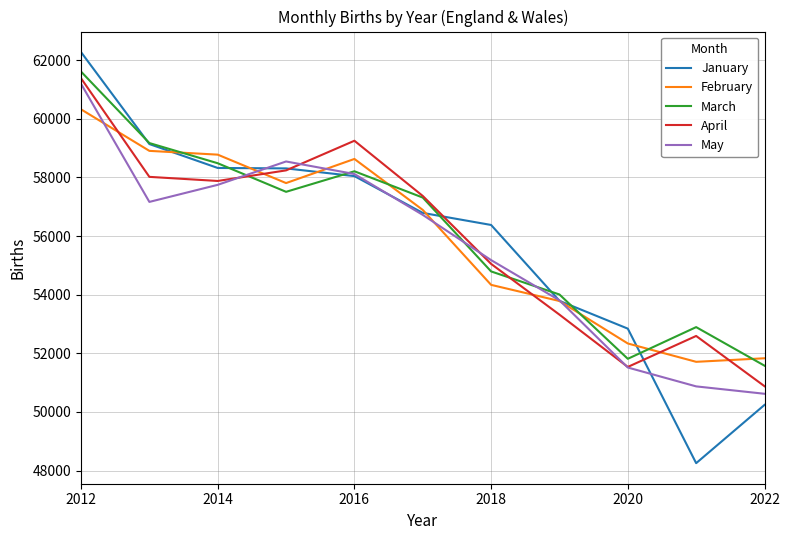

What are all the series names shown in the legend?

January, February, March, April, May